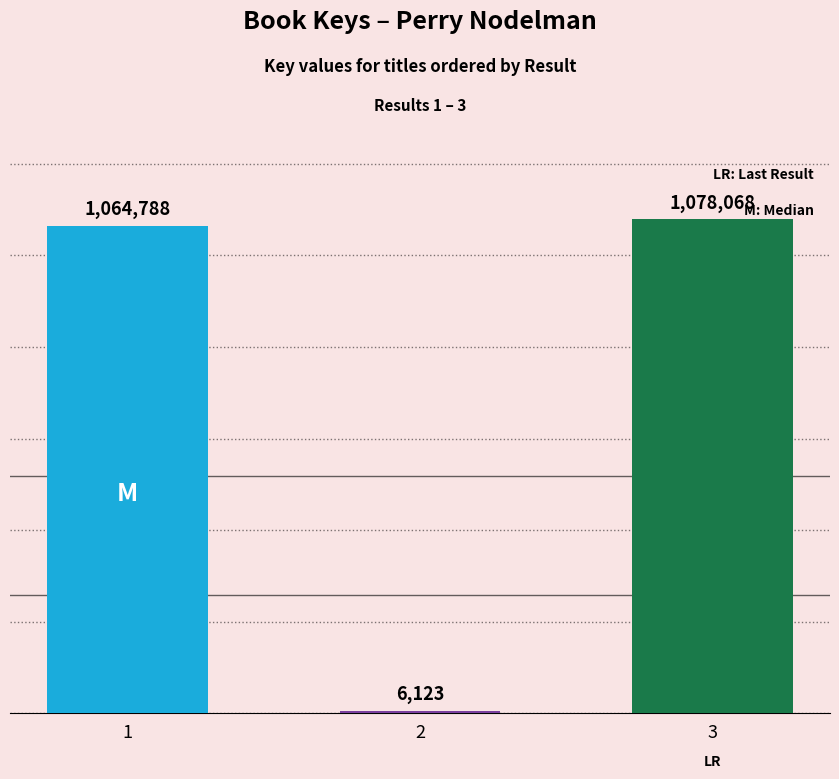

Rank the categories by value from lowest to highest.

2, 1, 3